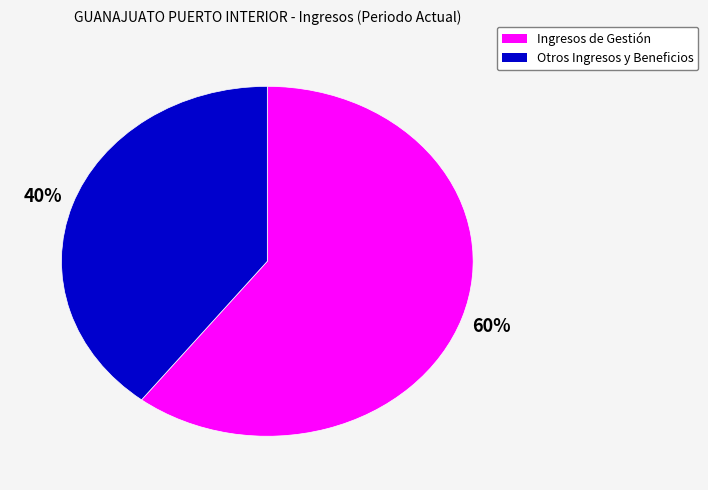

Do Ingresos de Gestión and Otros Ingresos y Beneficios together represent more than half of the pie?

Yes